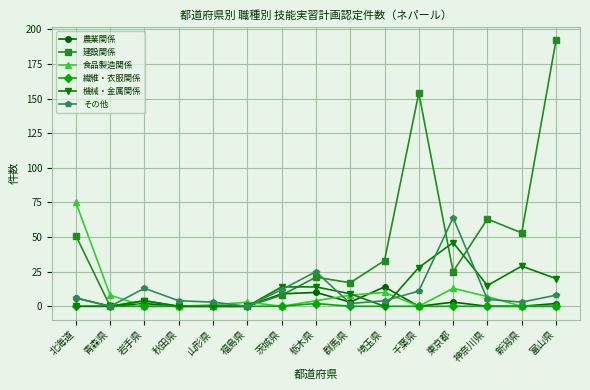

What position from the right is 東京都?

4